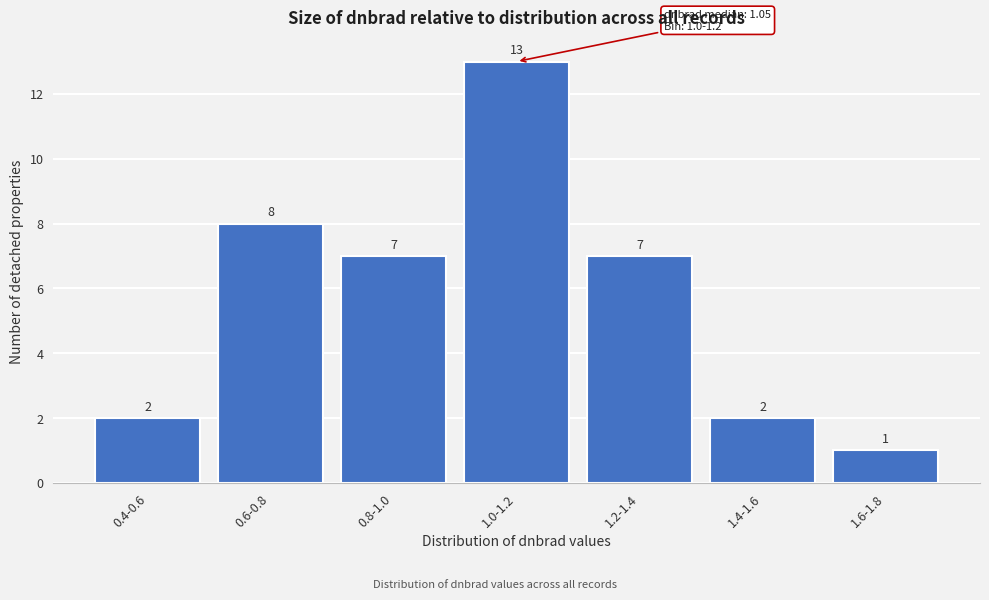

Reading left to right, list all the values displayed in this chart.

2	8	7	13	7	2	1